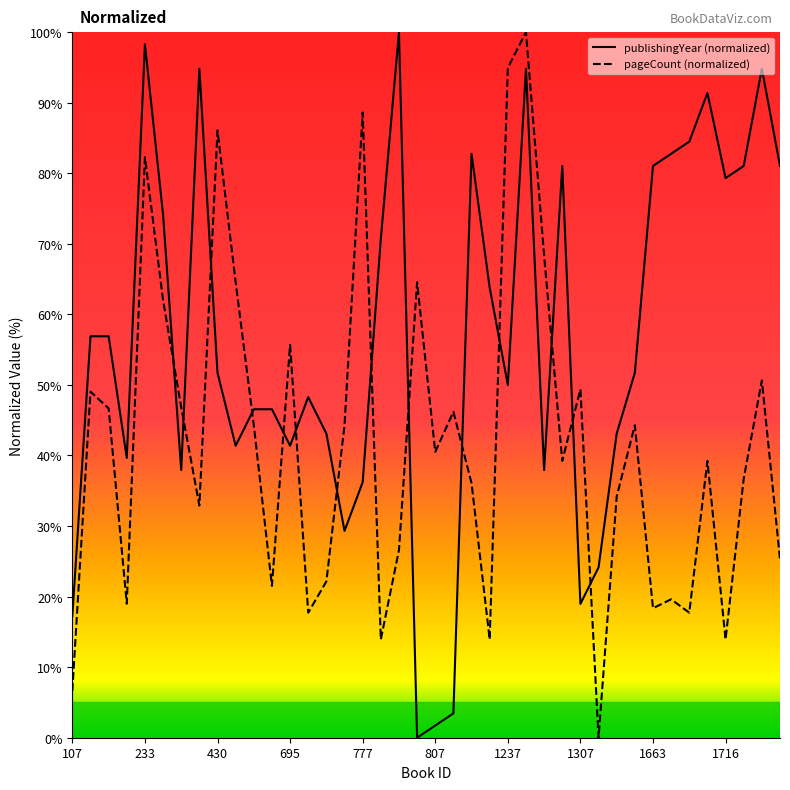

Which series ends up on top after the final intersection of pageCount (normalized) and publishingYear (normalized)?

publishingYear (normalized)